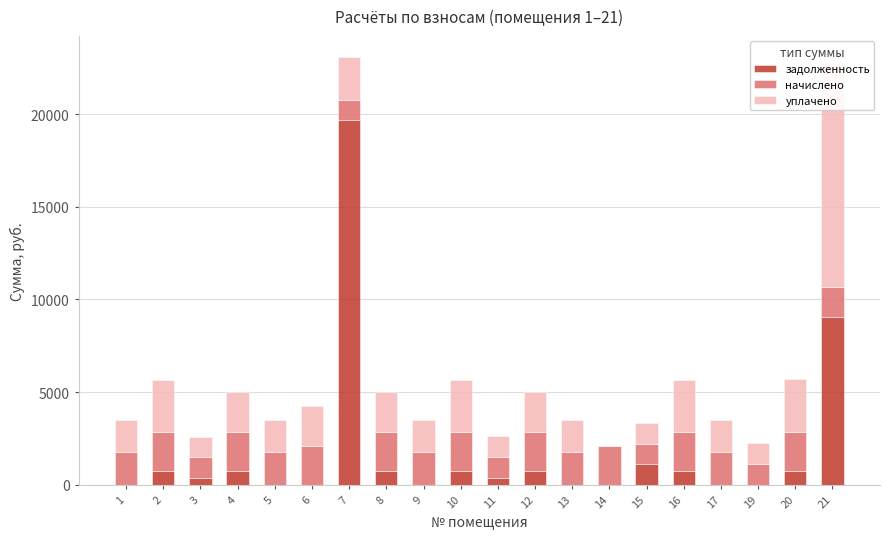

What is the sum of all начислено values?

35048.7